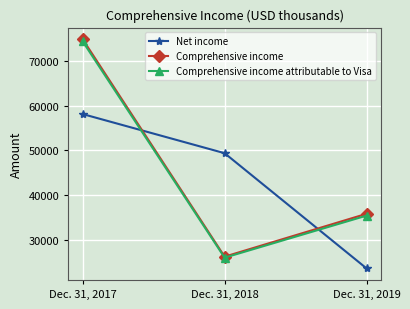

Which series has the largest range (max minus min)?

Comprehensive income